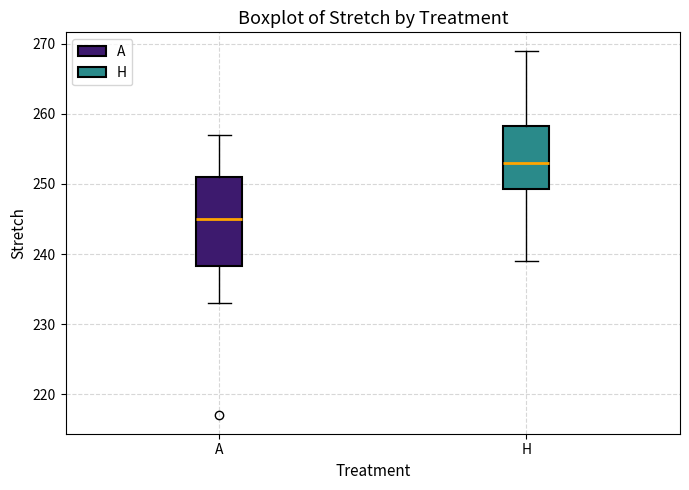

Reading left to right, transcribe this box plot: for each box, give where its median line is, the range the box spans, and where its two whiskers end, as read against the y-axis. The values are not printed on the chart, so give them approximately, as read against the axis.

A: median 245, box 238 to 251, whiskers 233 to 257
H: median 253, box 249 to 258, whiskers 239 to 269